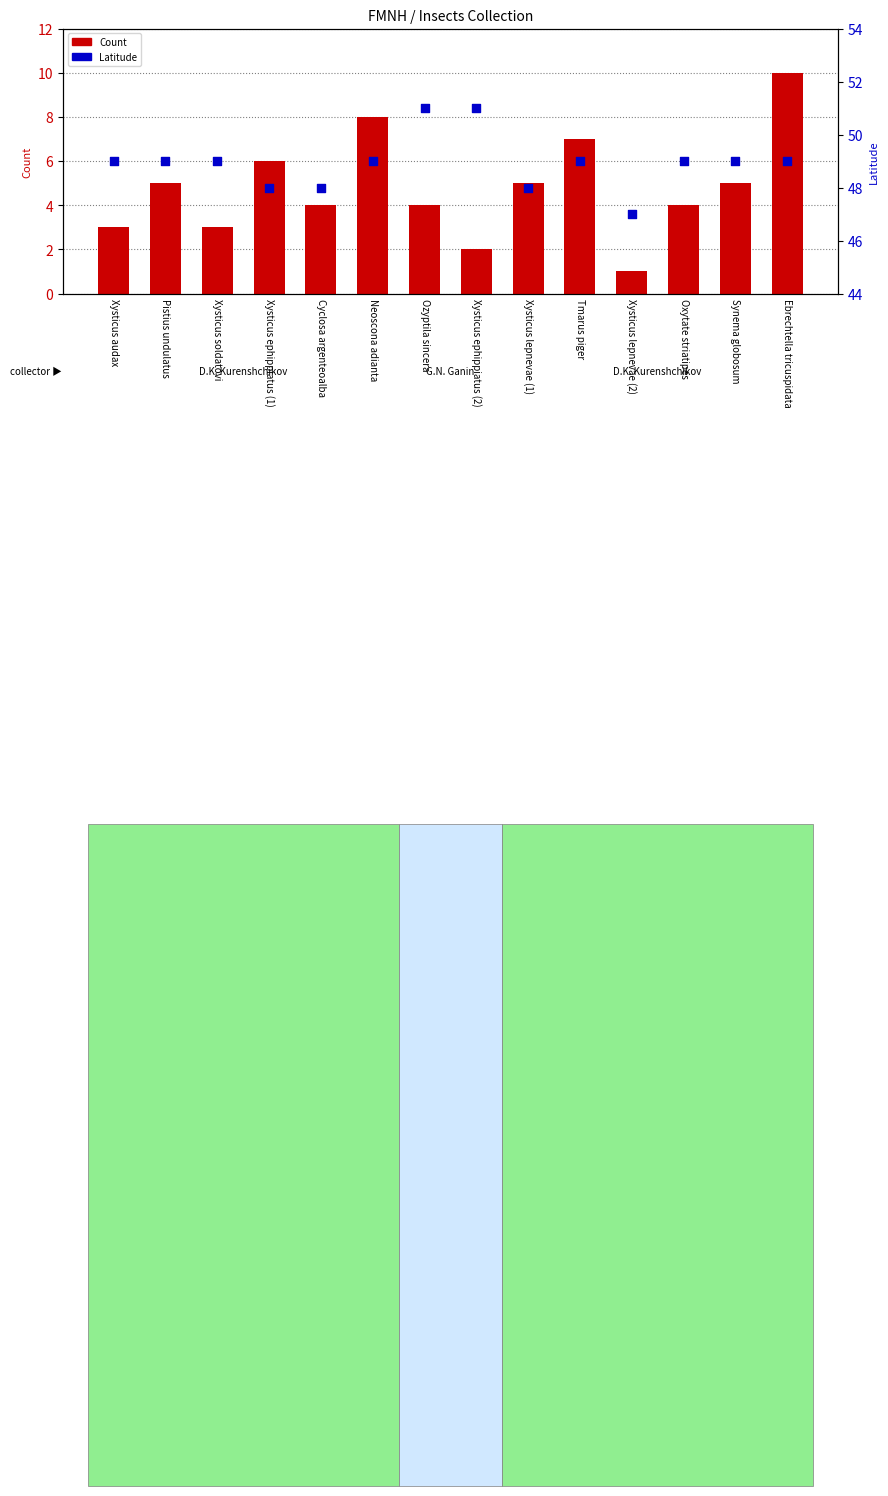

At which category is the sum across all series the highest?

Ebrechtella tricuspidata